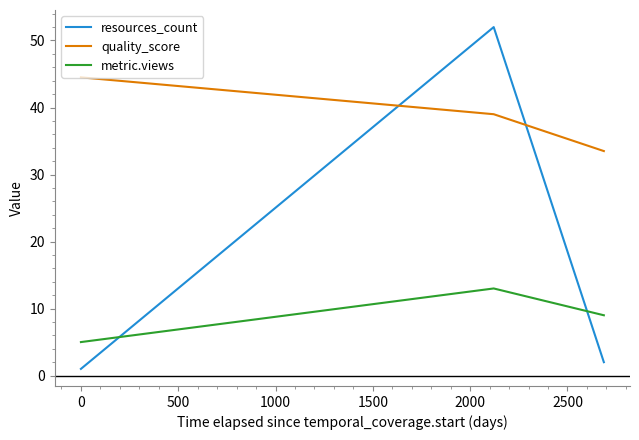

Which series has the widest spread of values?

resources_count